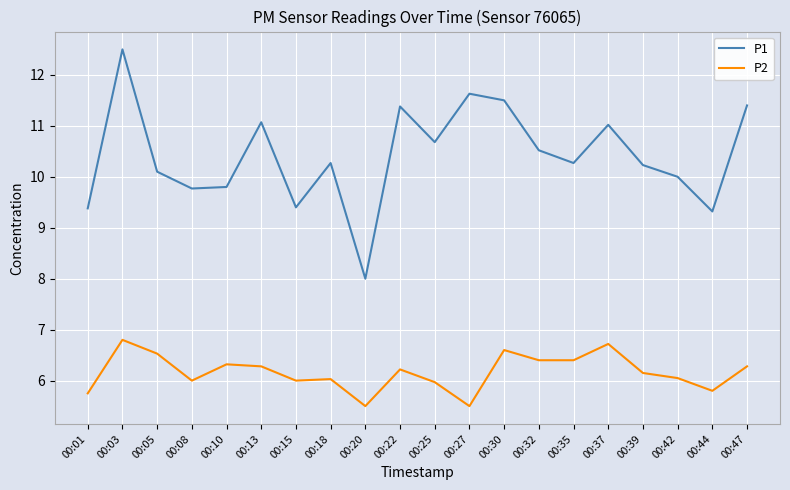

Which category has the highest value in the P2 series?

00:03